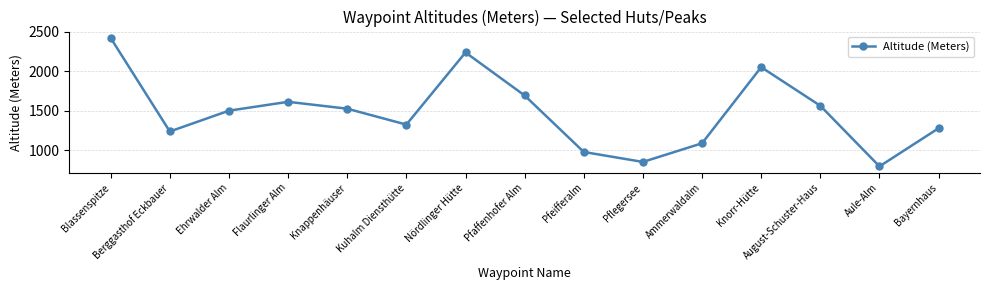

True or false: the data shows 854 at Pflegersee.

True